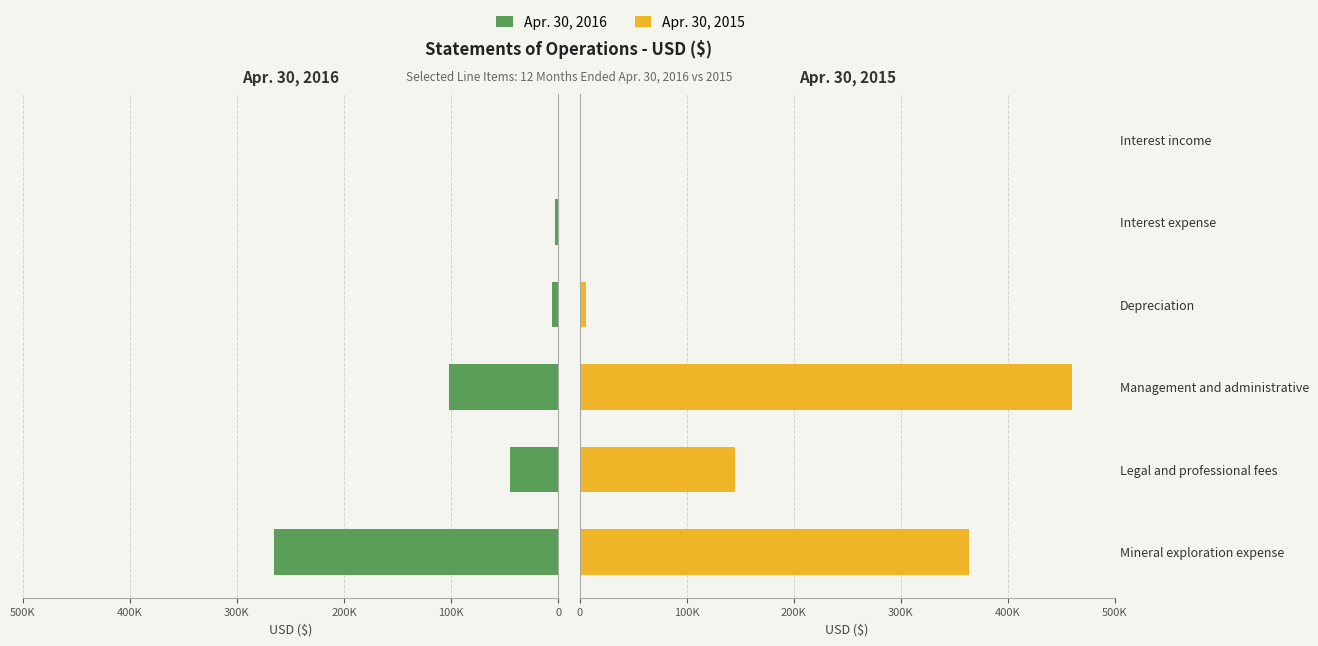

Rank the series at Legal and professional fees from highest to lowest value.

Apr. 30, 2015, Apr. 30, 2016